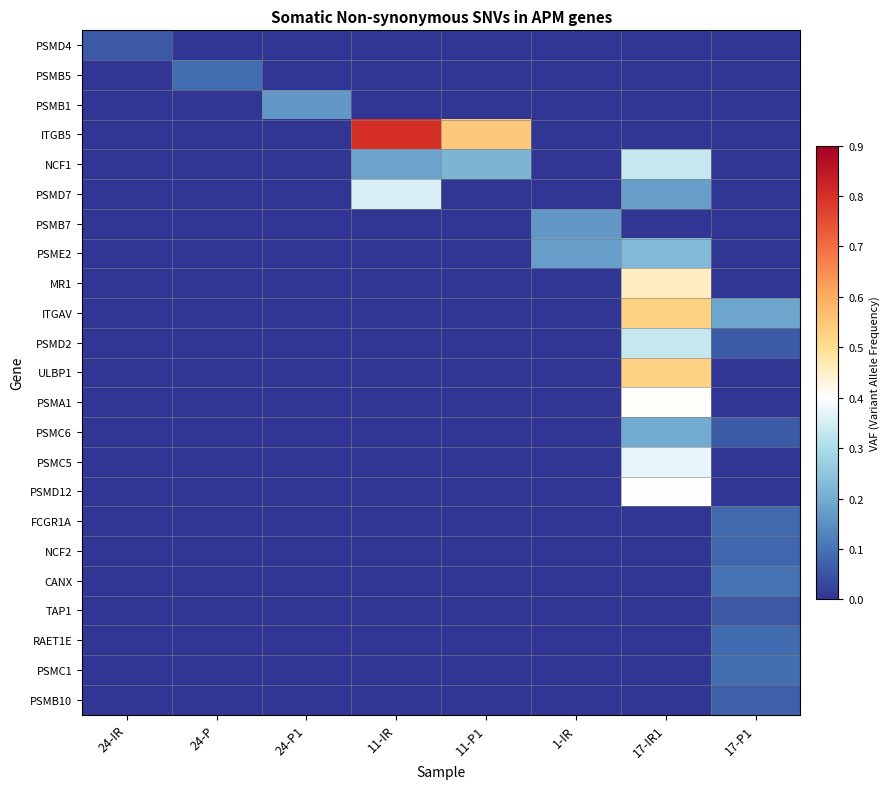

How many categories are shown in the chart?

8